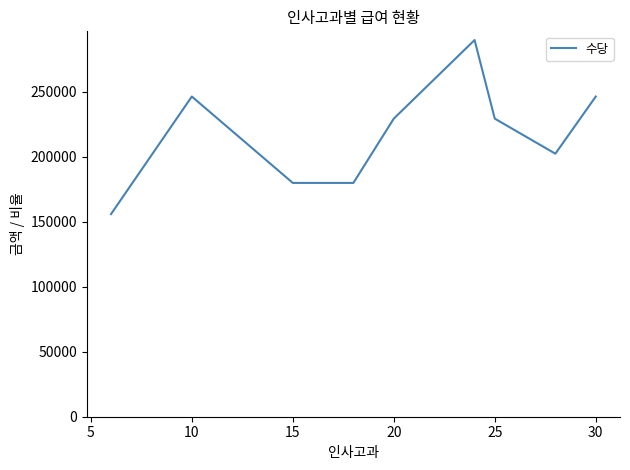

What is the smallest value displayed?

156000